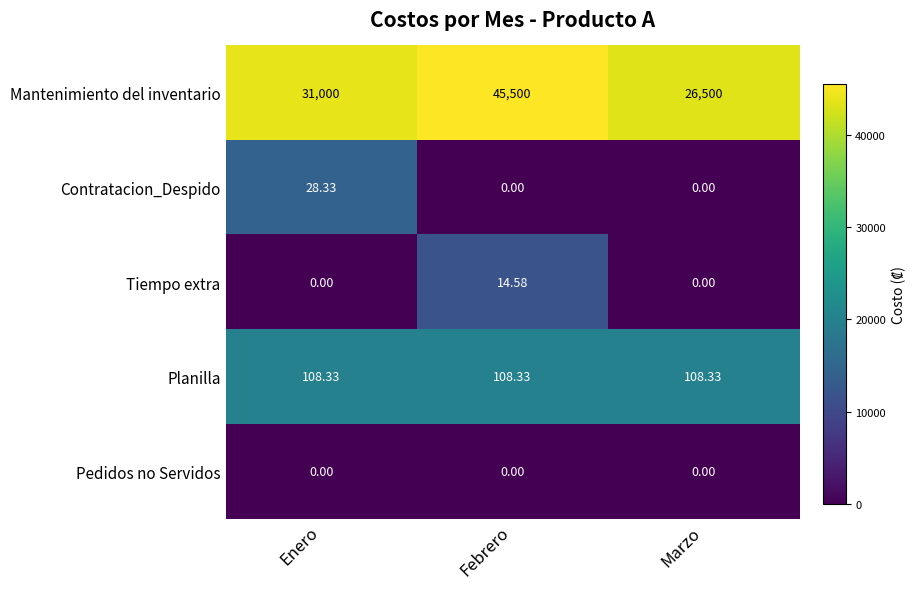

At how many categories does at least one series exceed 3?

3